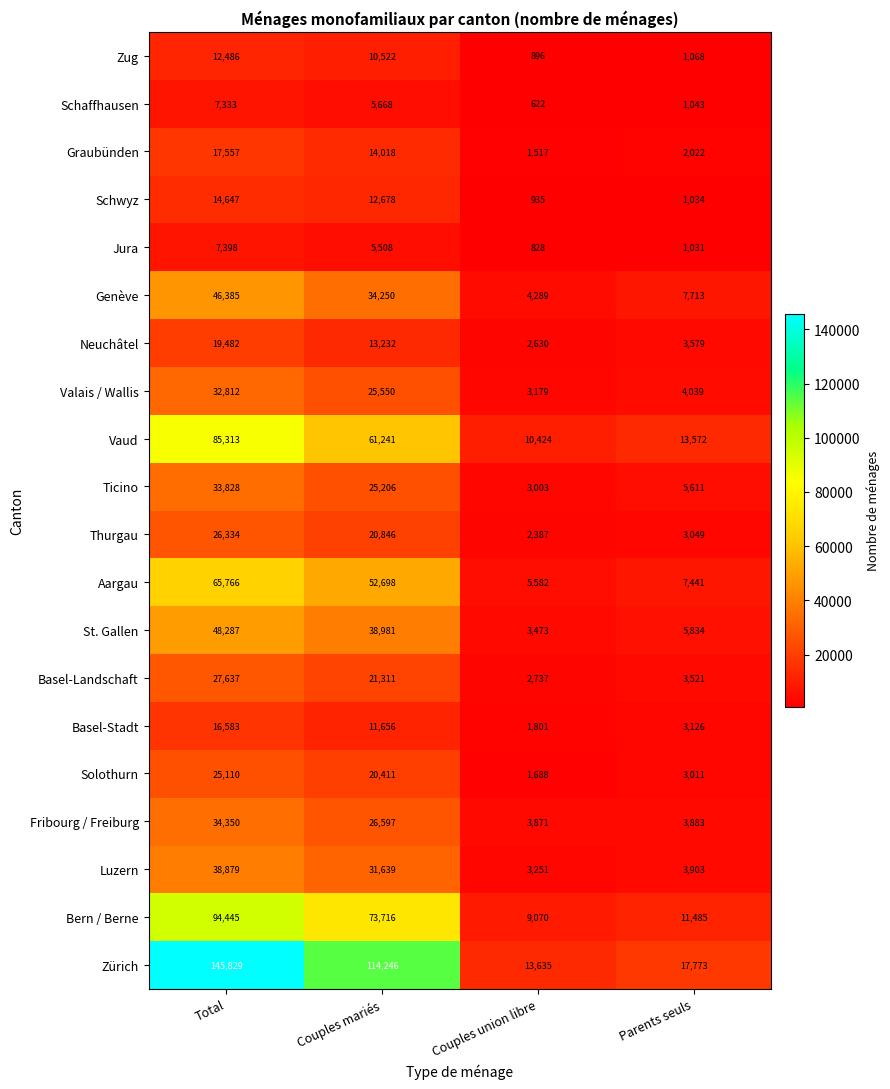

What is the smallest value displayed?

622